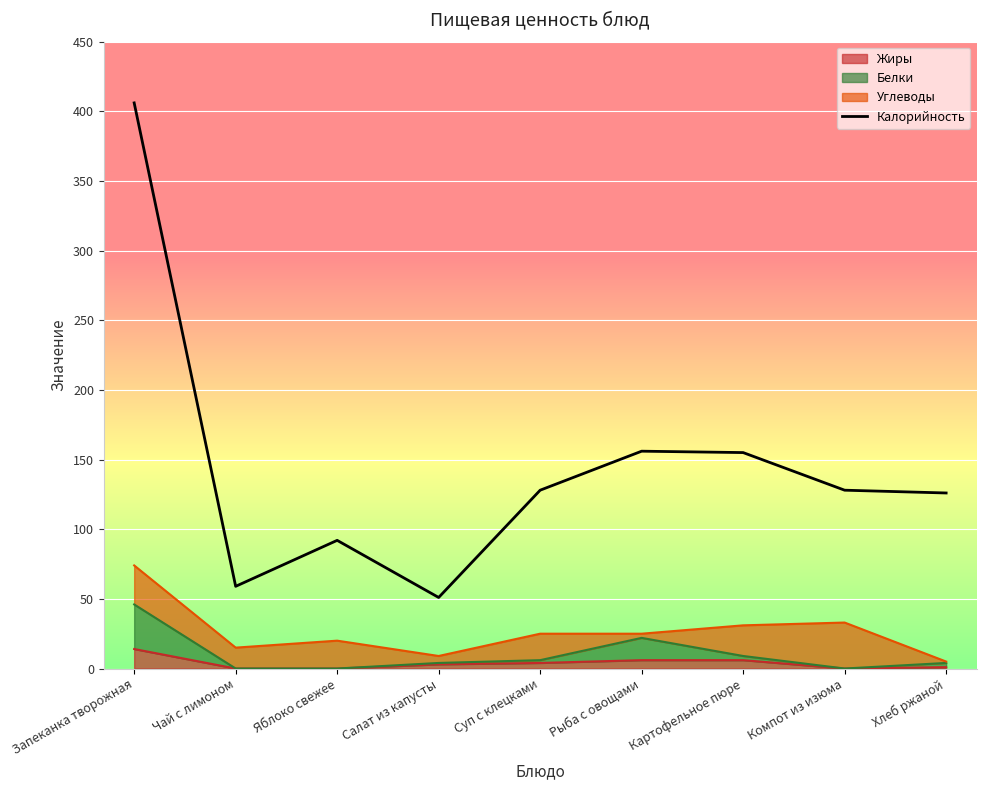

Rank the categories by value from lowest to highest.

Салат из капусты, Чай с лимоном, Яблоко свежее, Хлеб ржаной, Суп с клецками, Компот из изюма, Картофельное пюре, Рыба с овощами, Запеканка творожная